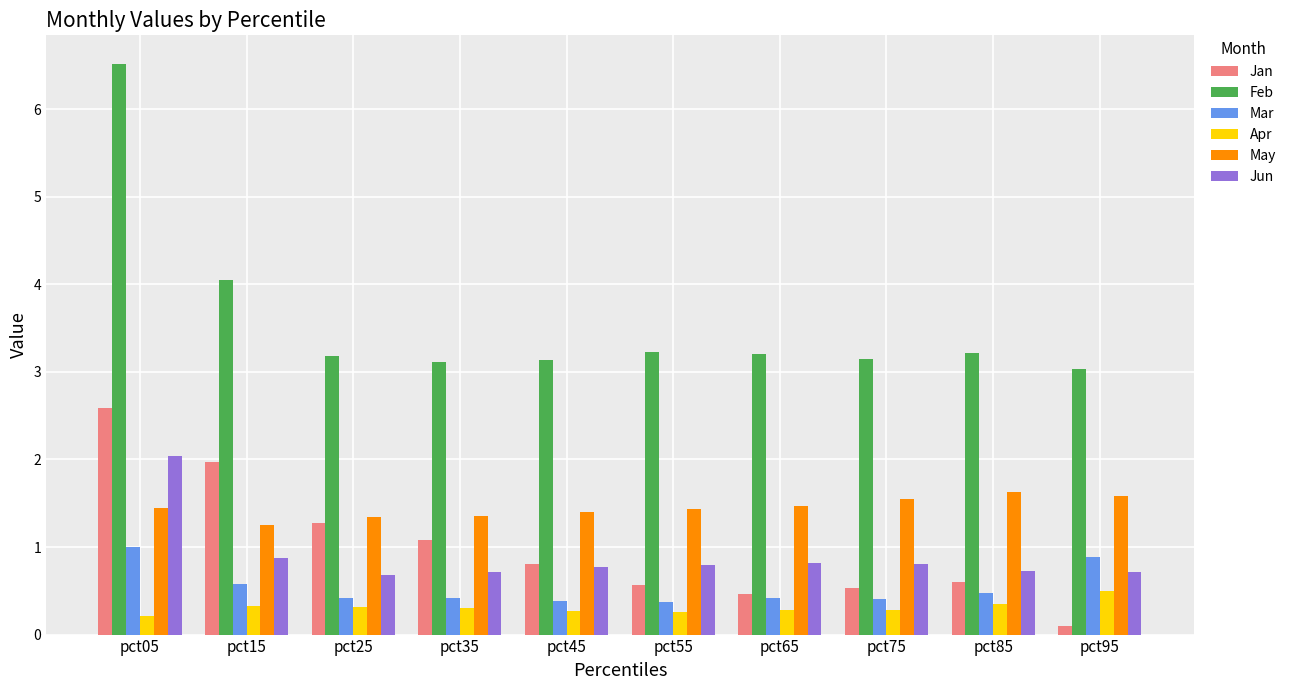

What is the difference between the maximum and minimum values in the Apr series?

0.3